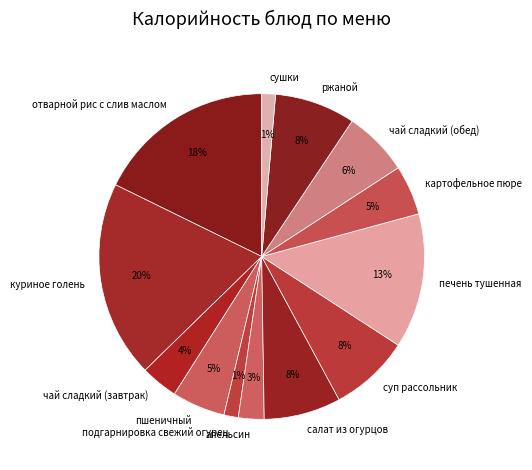

Is the sum of пшеничный and апельсин greater than half?

No